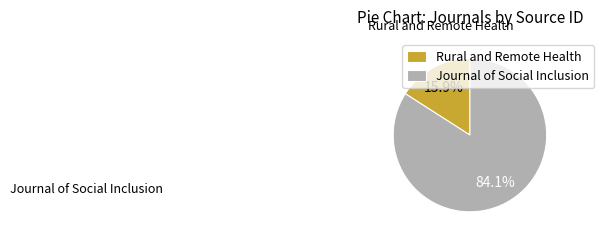

Which slice is the smallest?

Rural and Remote Health